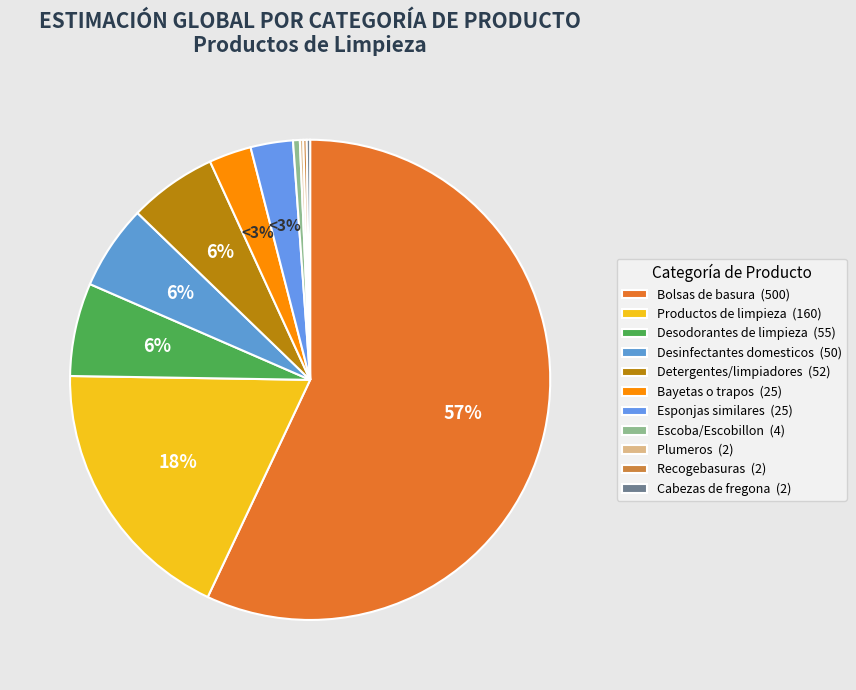

How many slices are in this pie chart?

11